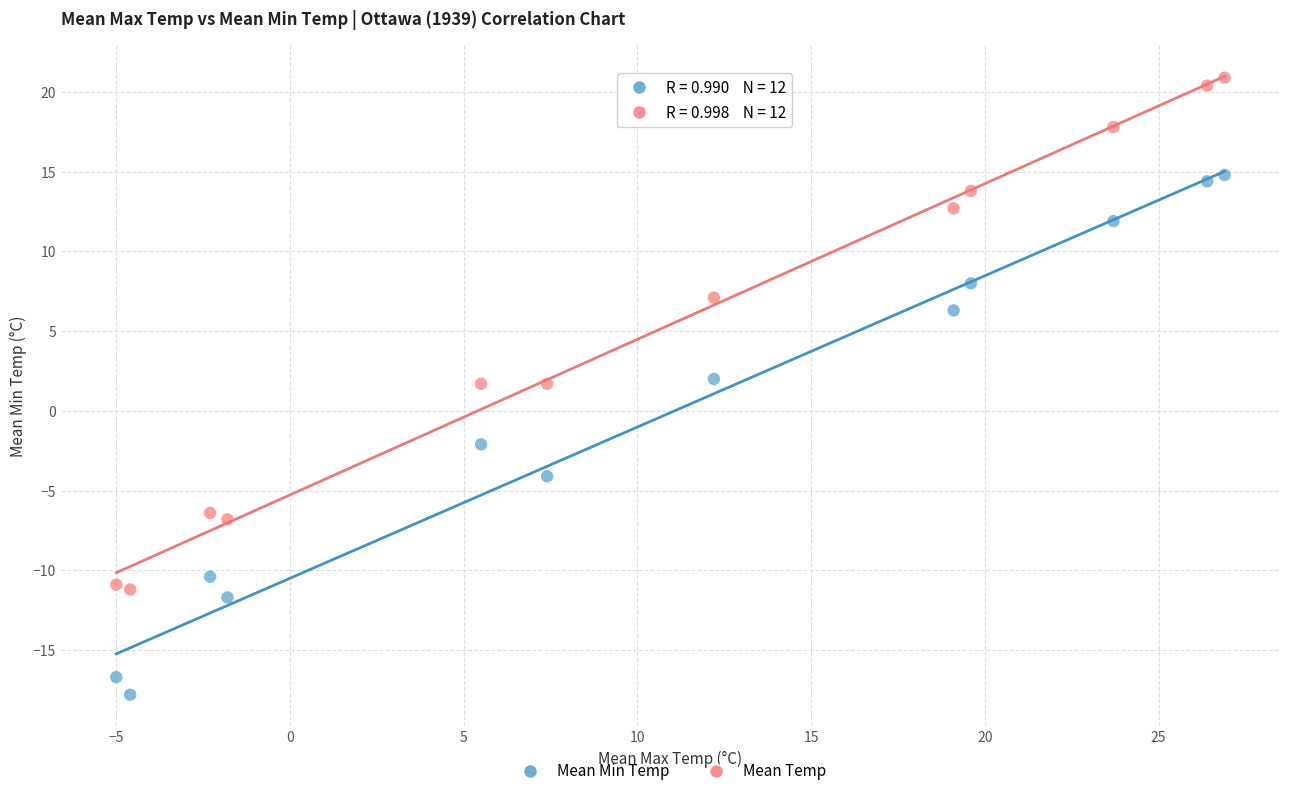

Which series contains the lowest Y value?

Mean Min Temp